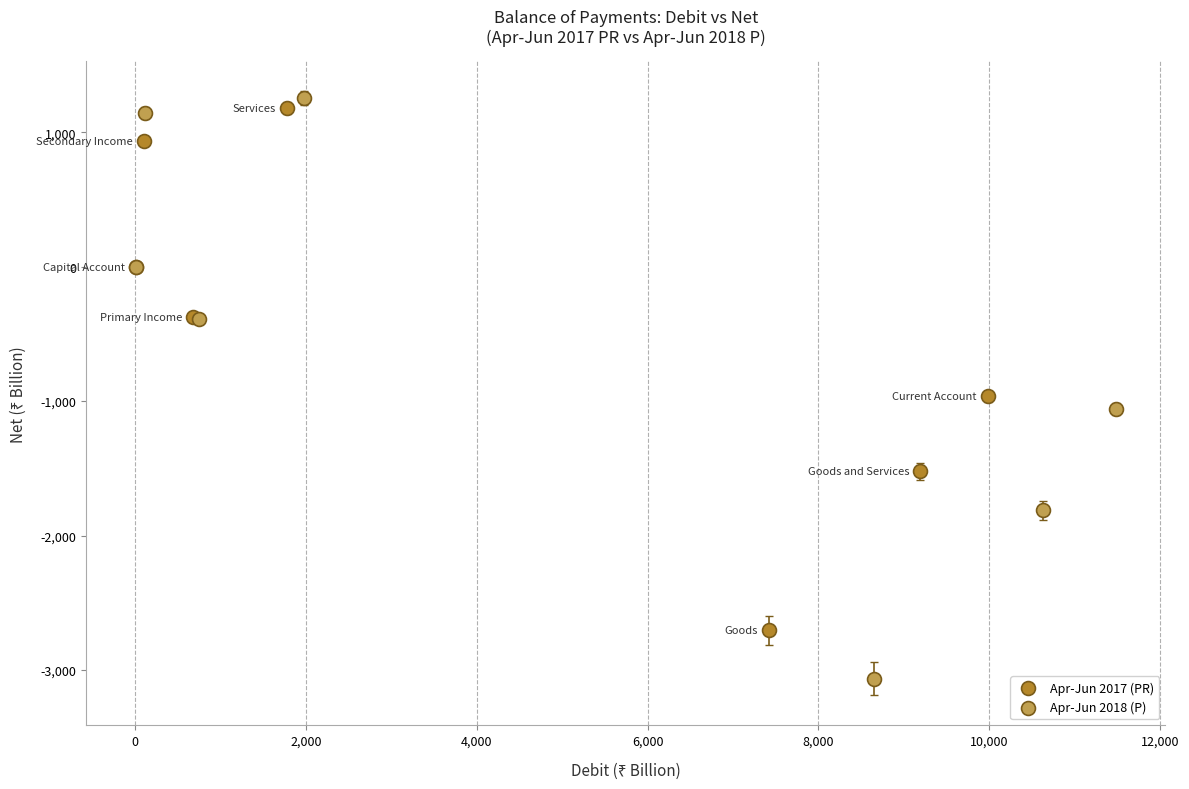

Which series contains the highest Y value?

Apr-Jun 2018 (P)